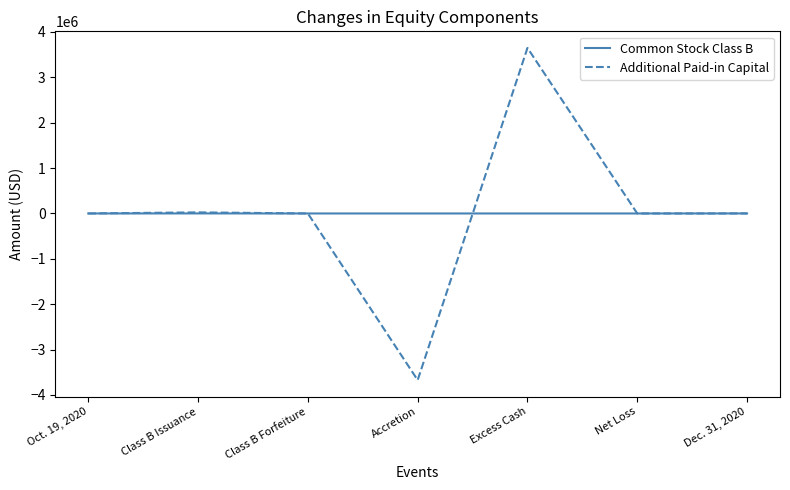

What is the total value across all series at Excess Cash?

3648000